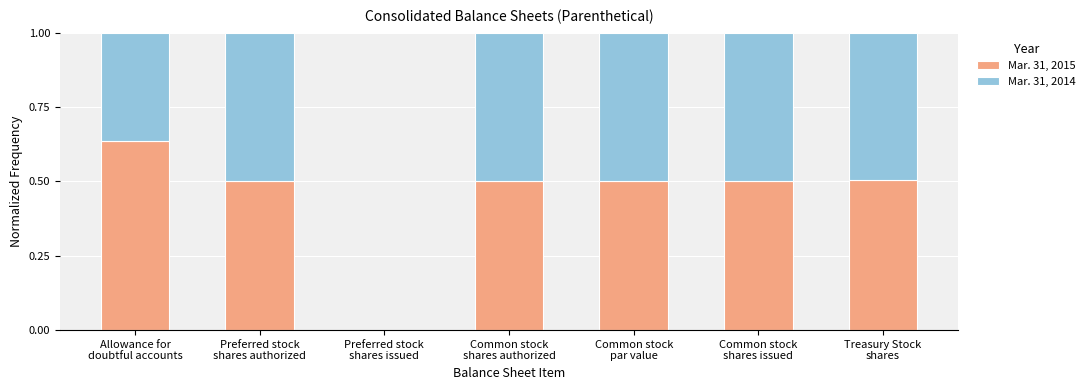

Does the chart contain stacked bars?

Yes